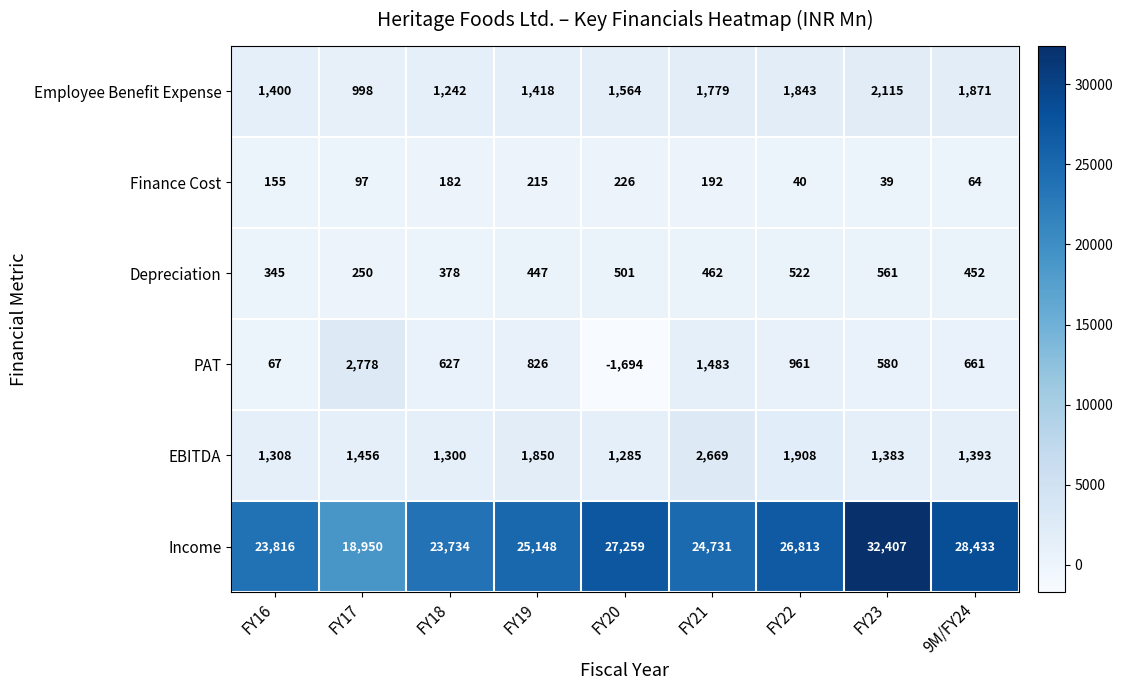

How many distinct data groups are displayed?

6